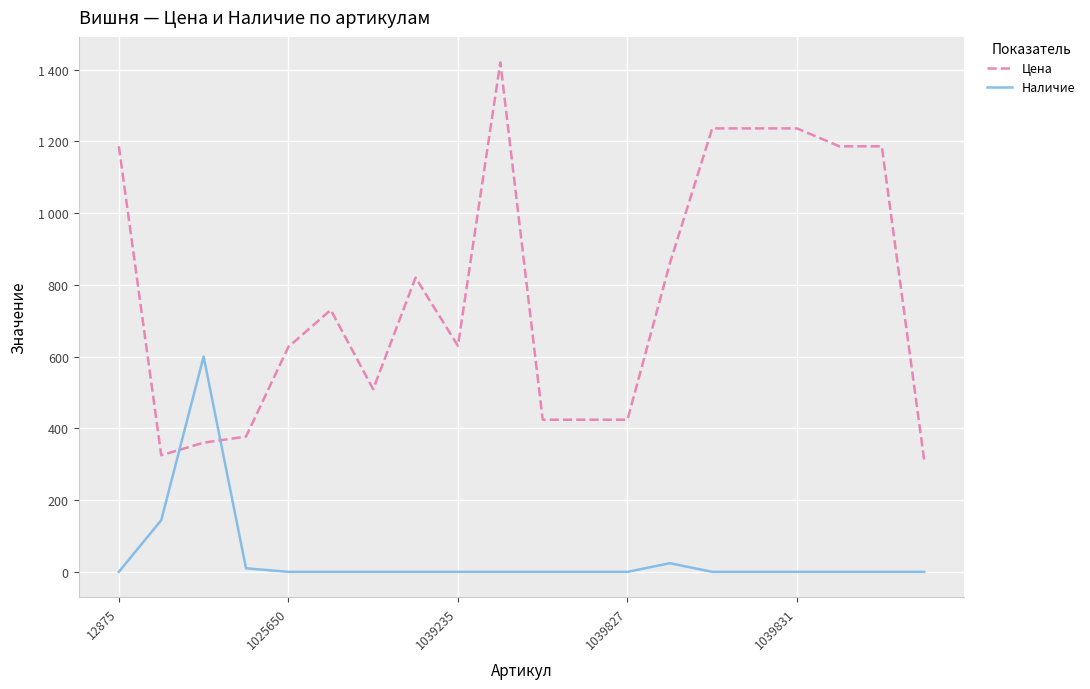

True or false: Наличие and Цена cross at least once.

True